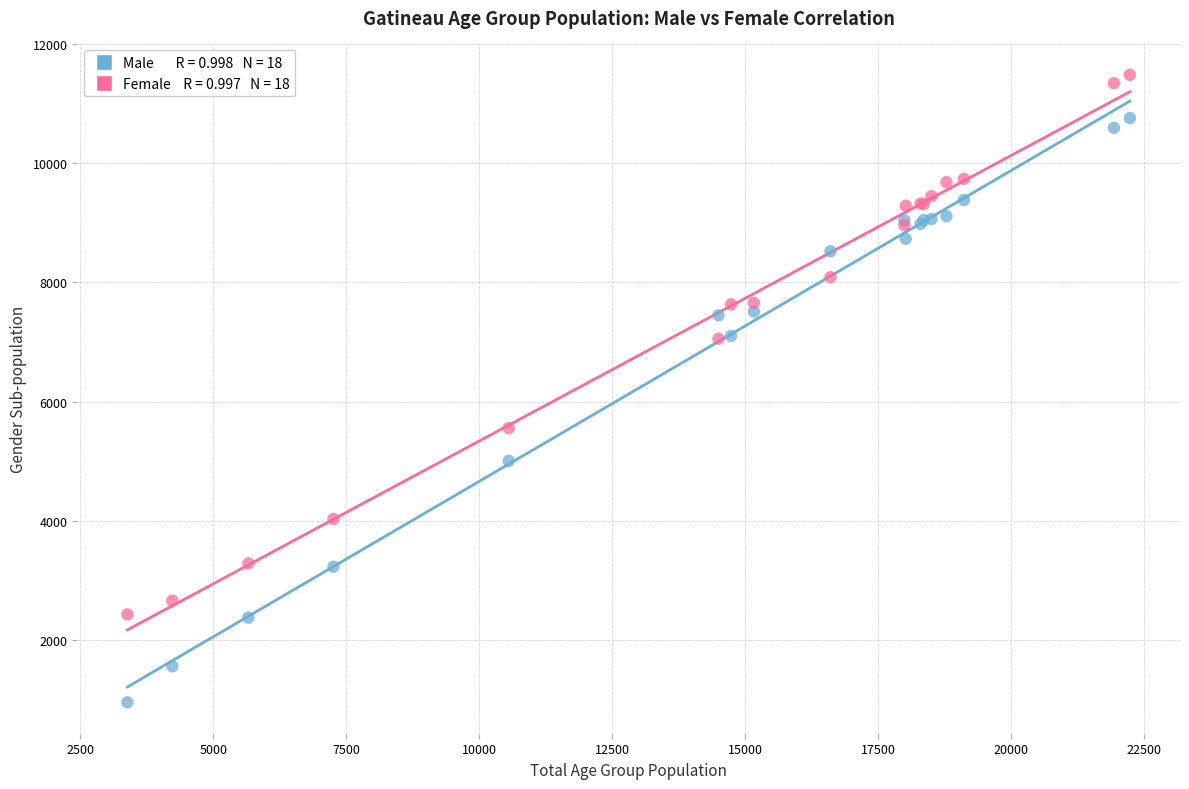

Across all series, what Y value is closest to 6217?

5555